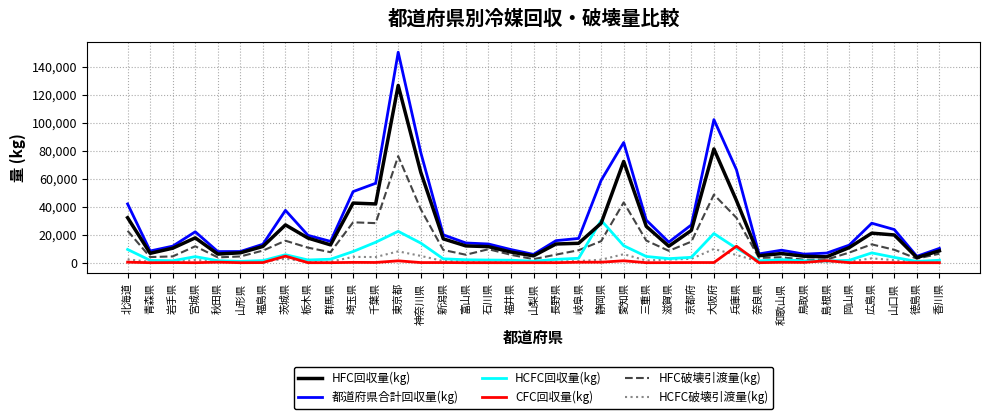

At which category is the sum across all series the highest?

東京都